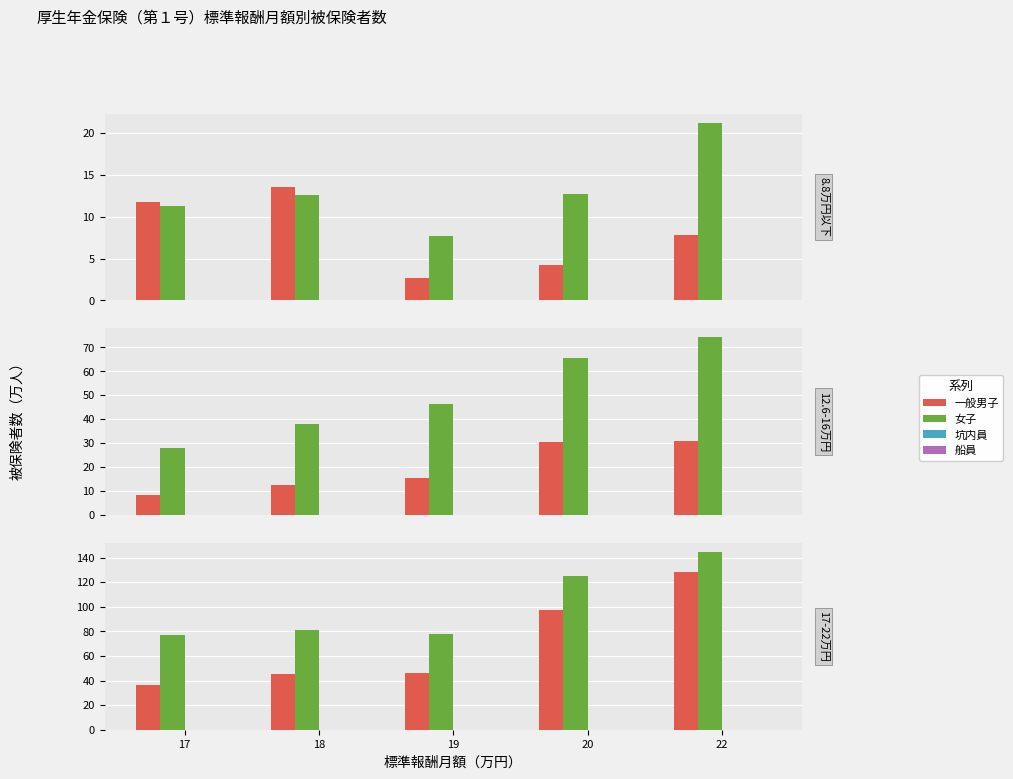

What is the value of the 女子 bar at the 3rd from the left?

78.2